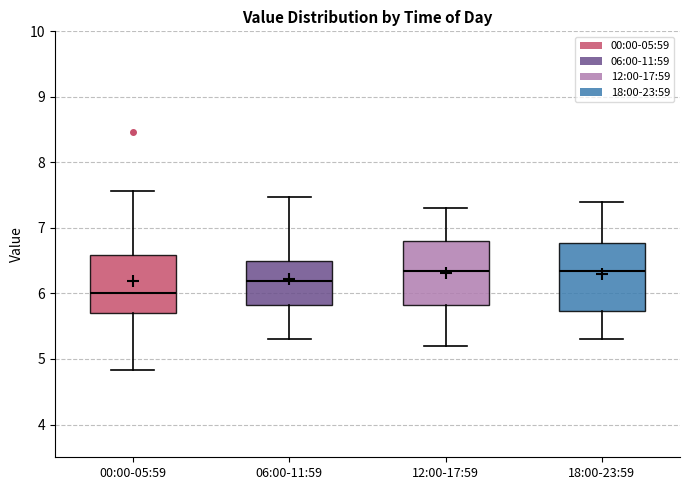

Reading left to right, read every box against the y-axis: the position of its median line, the range the box covers, and the ends of its whiskers. The values are not printed on the chart, so give them approximately, as read against the axis.

00:00-05:59: median 6.0, box 5.7 to 6.6, whiskers 4.8 to 7.6
06:00-11:59: median 6.2, box 5.8 to 6.5, whiskers 5.3 to 7.5
12:00-17:59: median 6.4, box 5.8 to 6.8, whiskers 5.2 to 7.3
18:00-23:59: median 6.4, box 5.7 to 6.8, whiskers 5.3 to 7.4